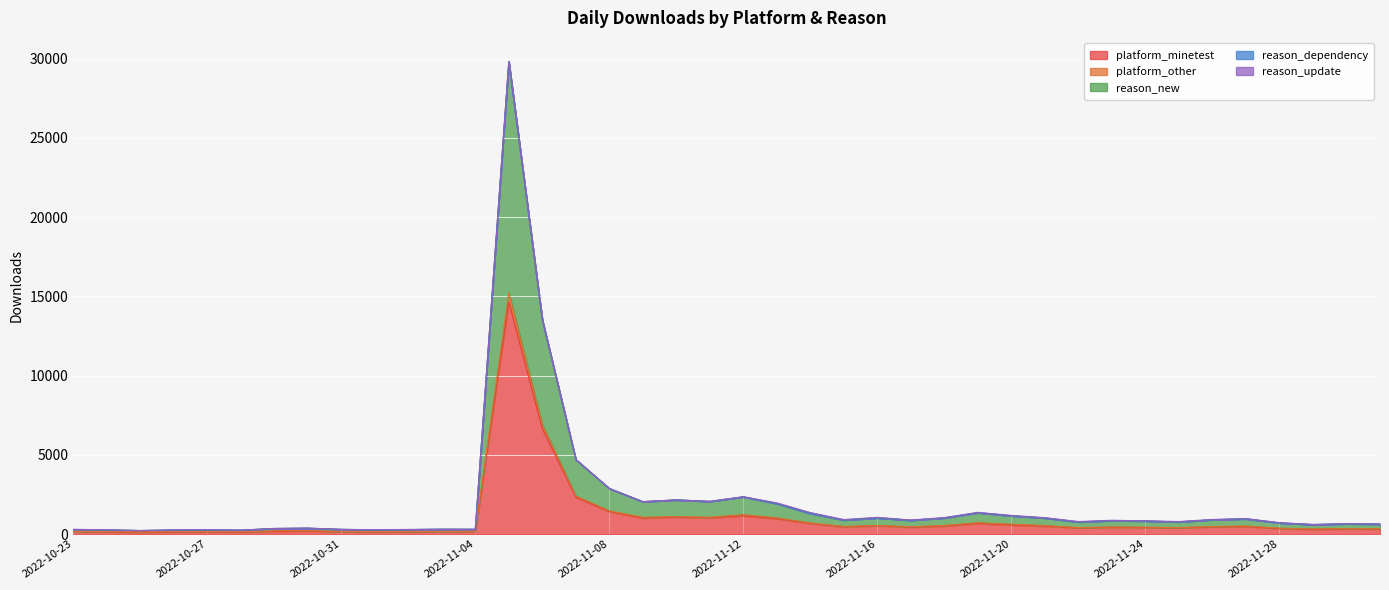

True or false: reason_new and platform_other cross at least once.

False